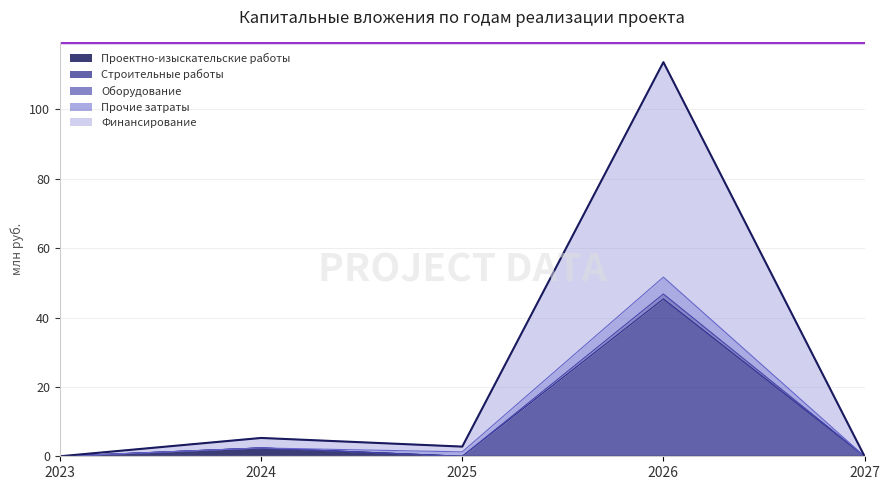

At which category is the sum across all series the highest?

2026